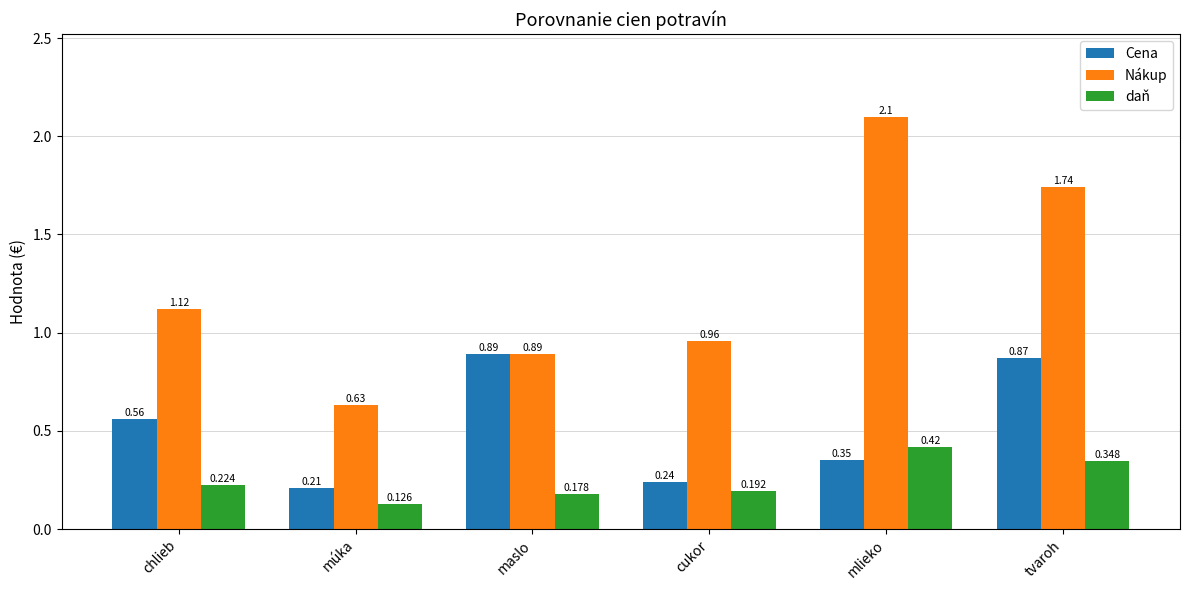

At which label does Nákup first exceed 1?

chlieb